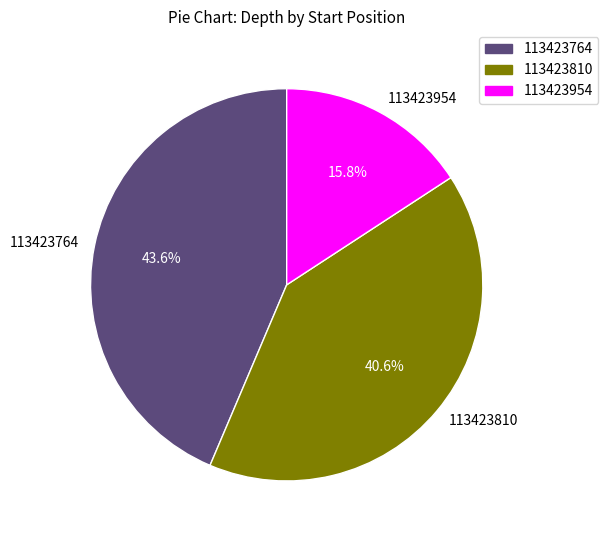

Count the number of slices in the pie.

3